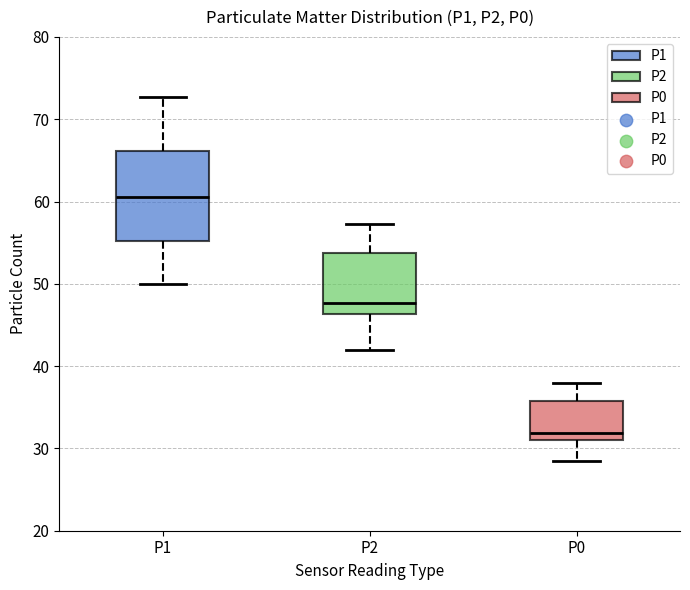

Which box's median line is the lowest?

P0